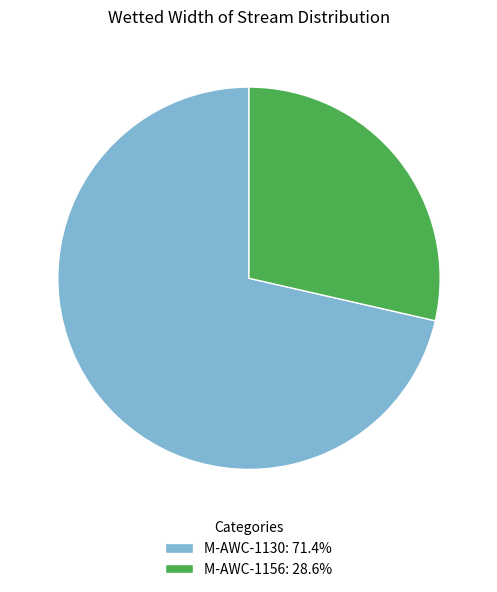

Does M-AWC-1130 represent more than half of the total?

Yes